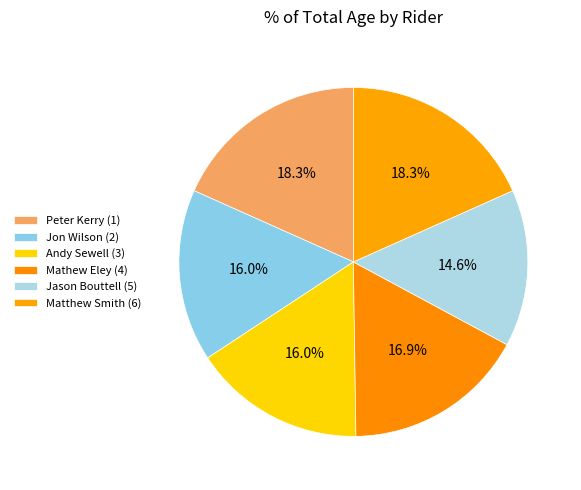

Count the number of slices in the pie.

6